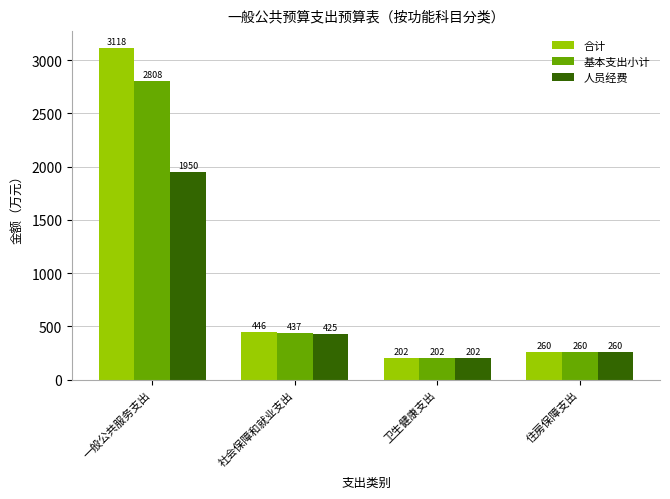

List the series in order of their peak value, highest first.

合计, 基本支出小计, 人员经费